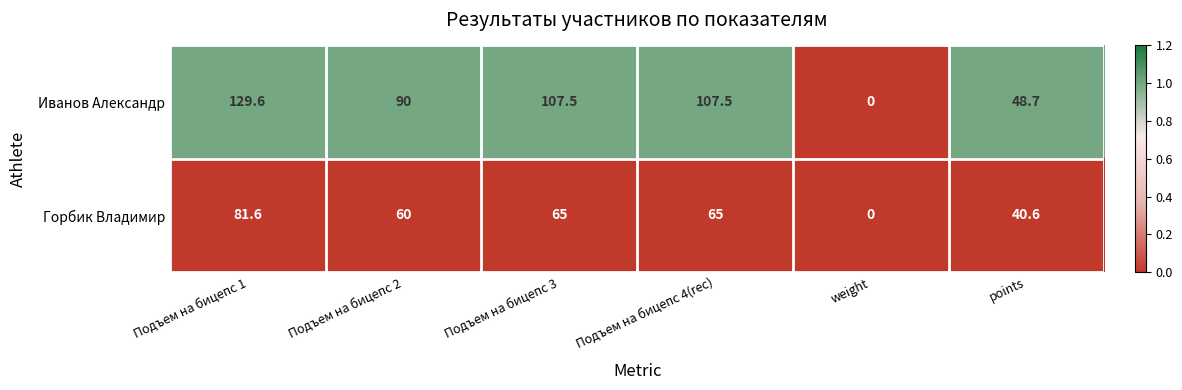

How many categories are shown in the chart?

6